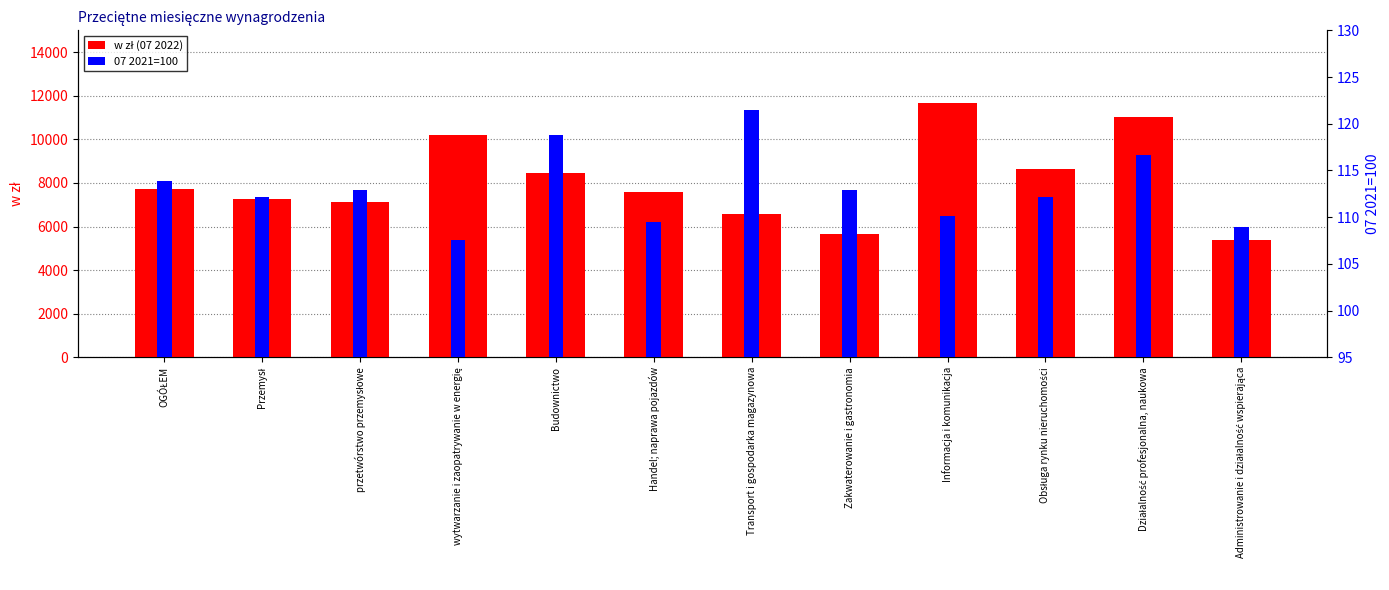

The 07 2021=100 series shows 41.3 at OGÓŁEM. True or false?

False